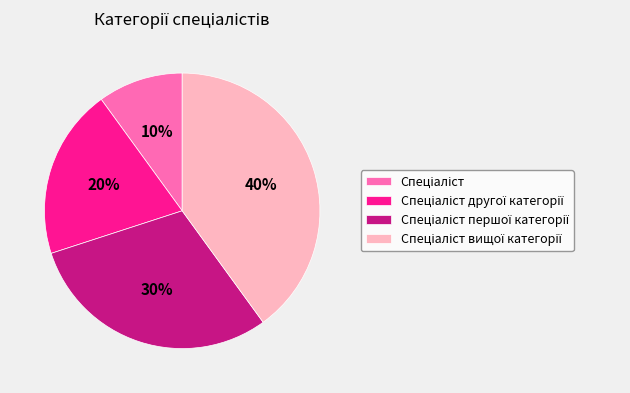

Is there a majority slice in this chart?

No